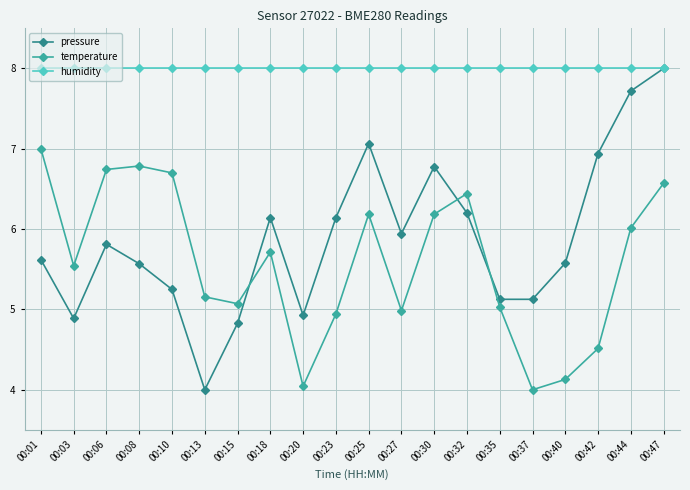

Count the number of categories in the chart.

20